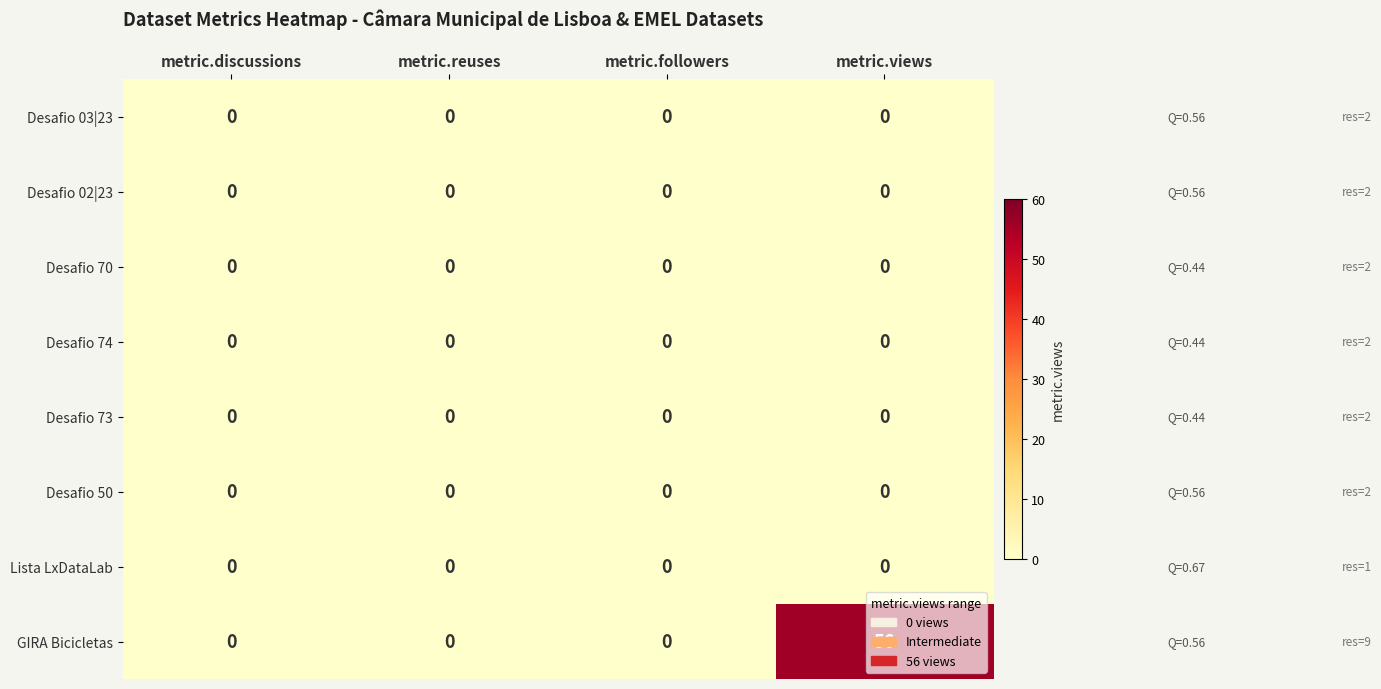

At which category is the sum across all series the highest?

metric.views